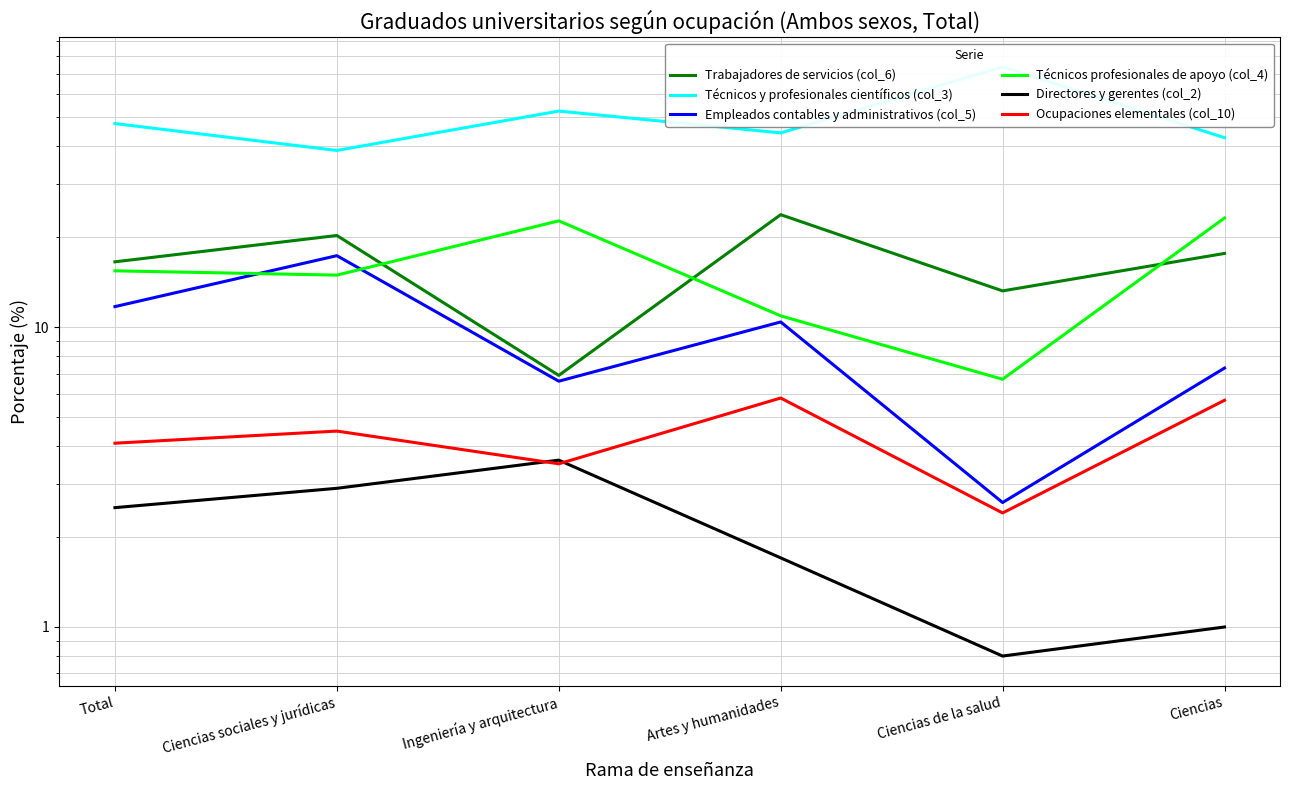

What is the difference between the second highest and second lowest values in the Técnicos profesionales de apoyo (col_4) series?

11.7